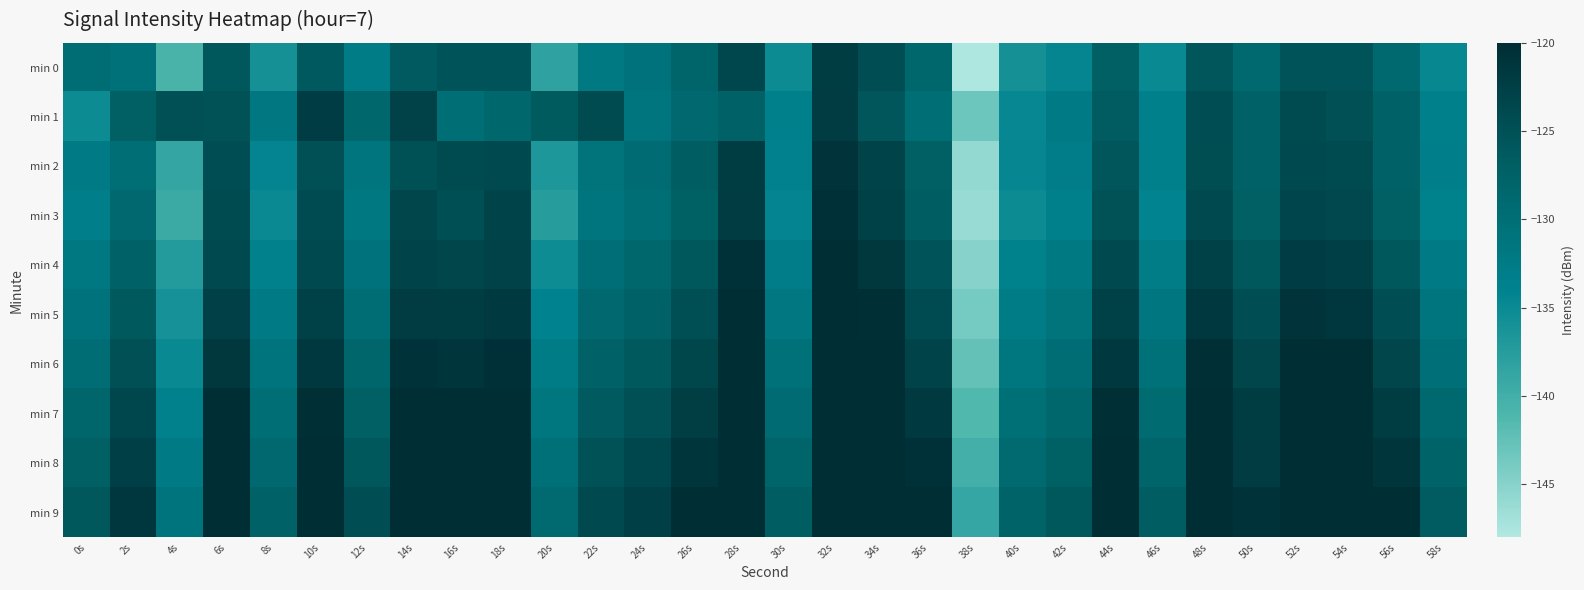

At which category is the sum across all series the highest?

32s